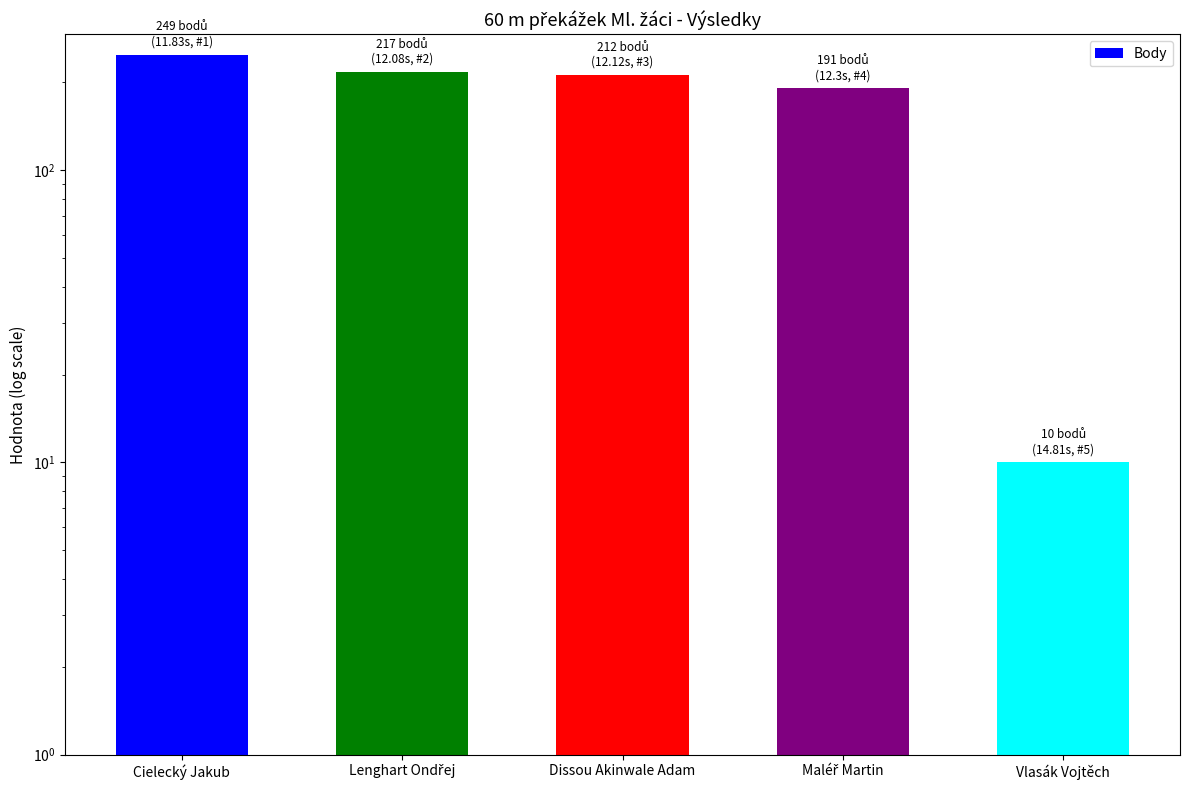

Does the chart contain stacked bars?

No